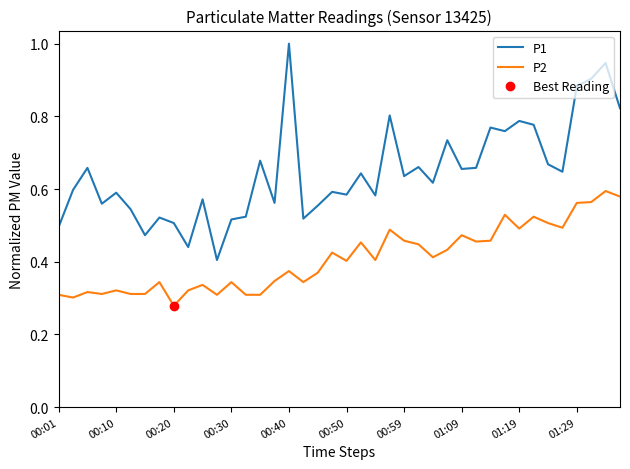

Does the chart have visible grid lines?

No